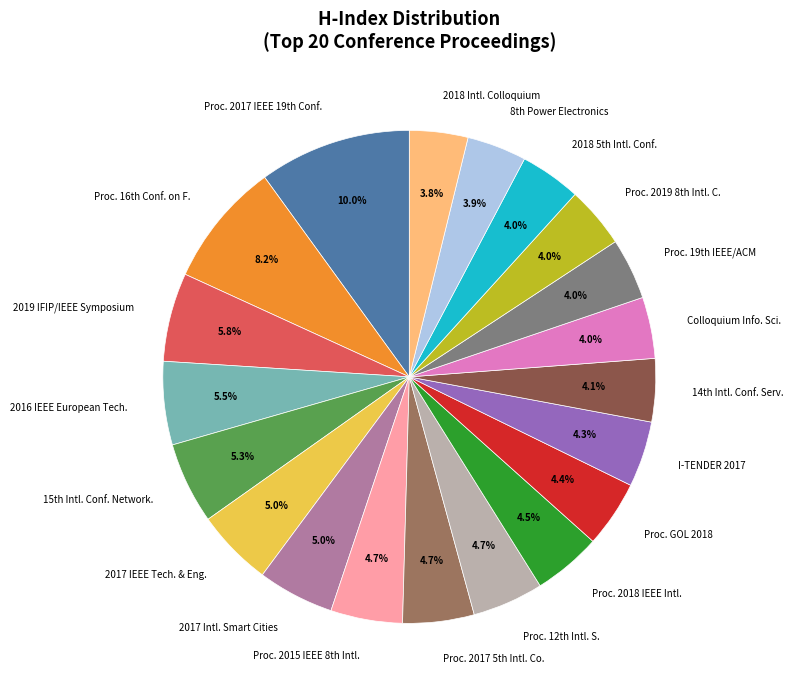

Is there a majority slice in this chart?

No